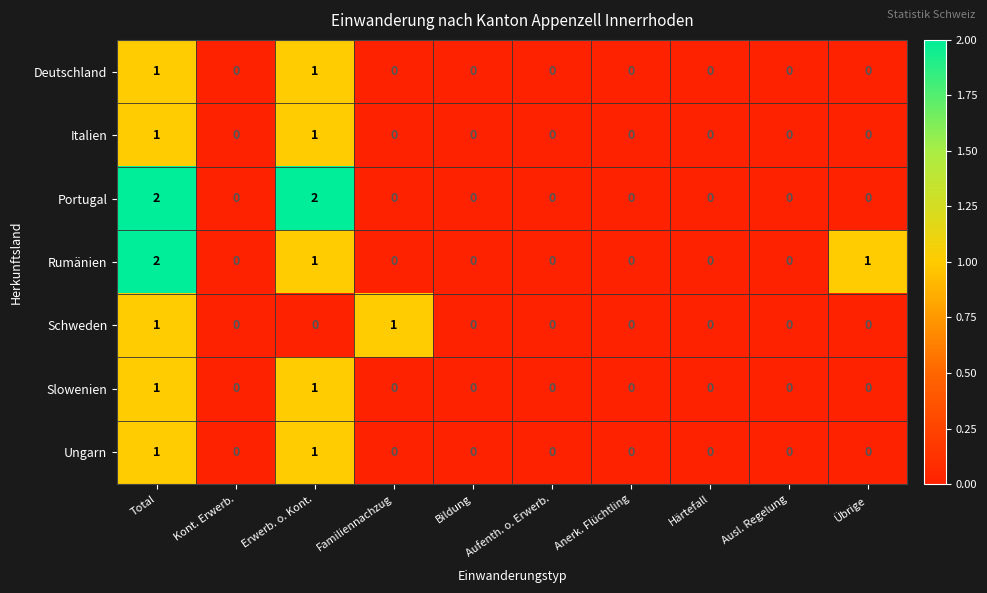

How many Slowenien values are between 0 and 1?

10